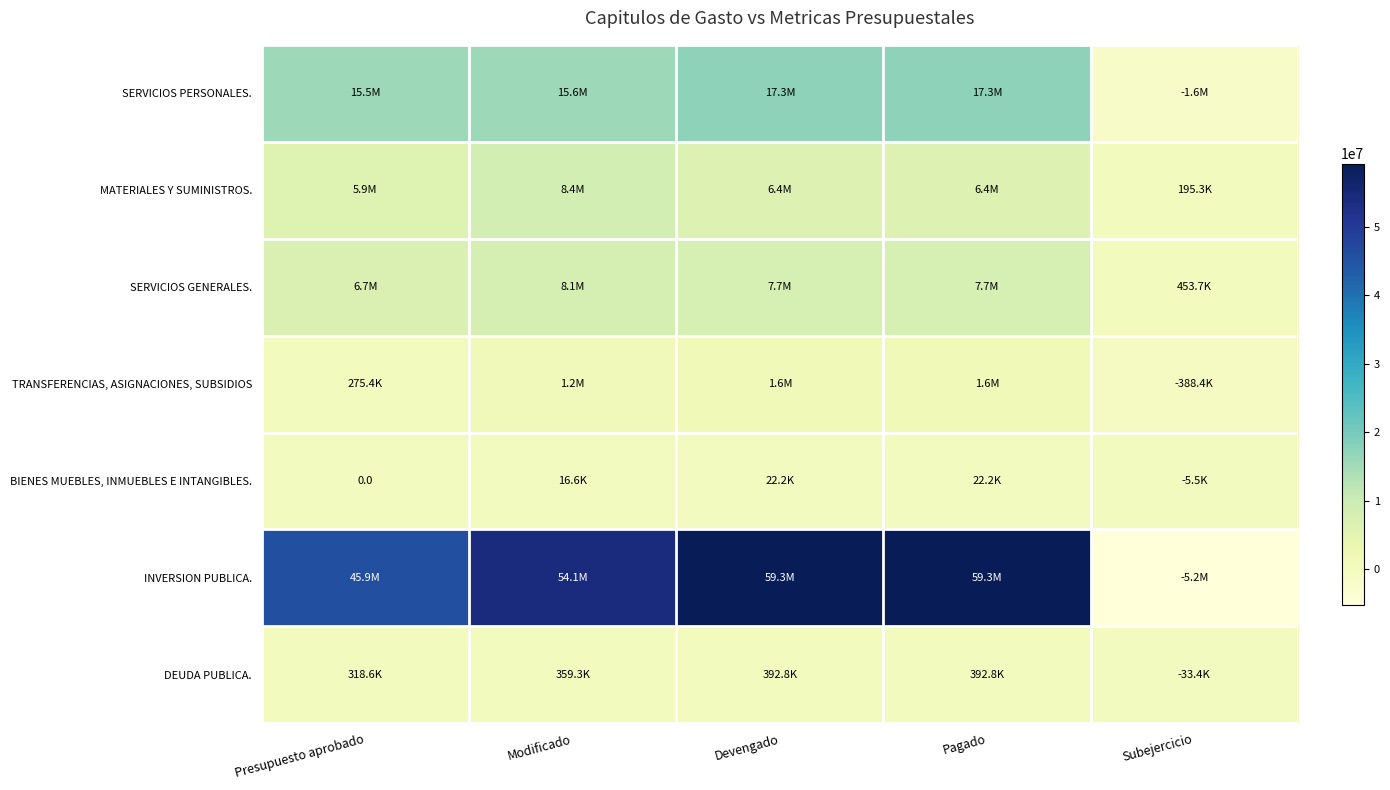

Which label corresponds to the largest value in the chart?

Devengado